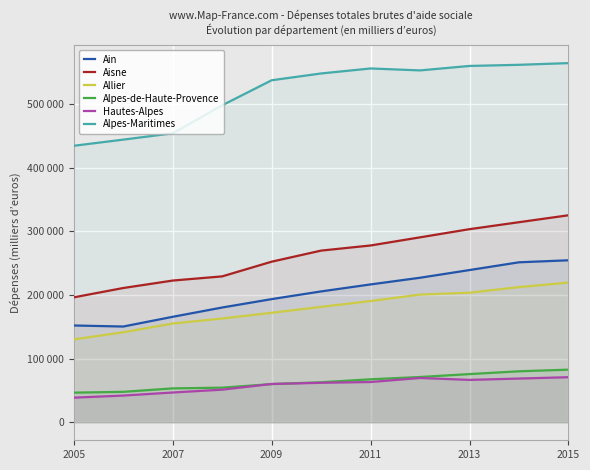

Does the chart display data point markers on the line(s)?

No